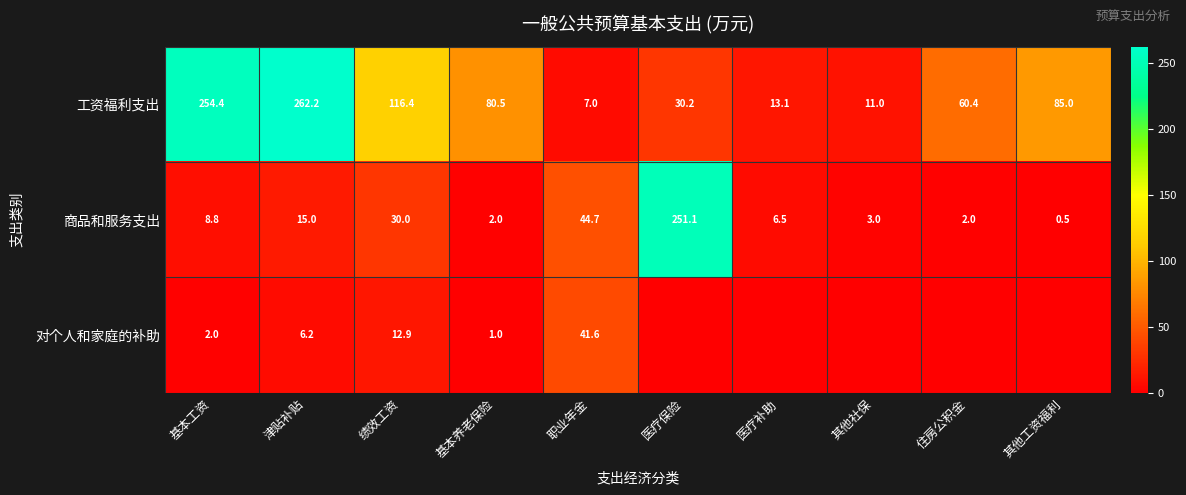

What is the difference between the second highest and second lowest values in the 商品和服务支出 series?

42.7